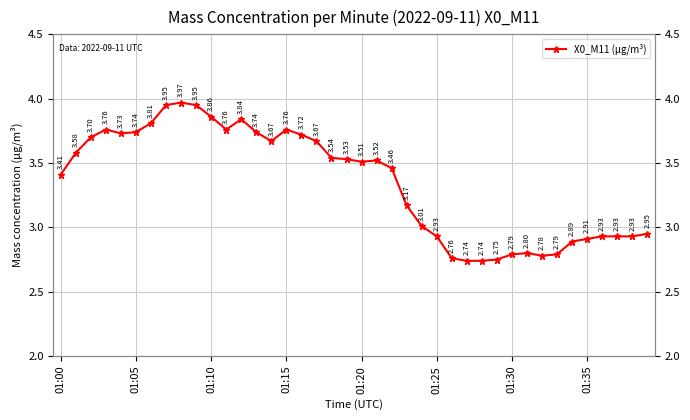

True or false: the data has more than 1 interior local peaks.

True